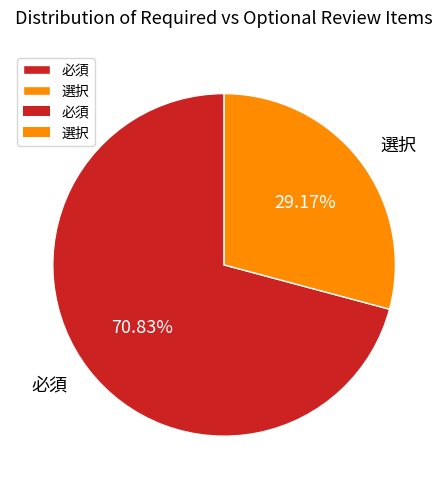

Does 必須 represent more than half of the total?

Yes